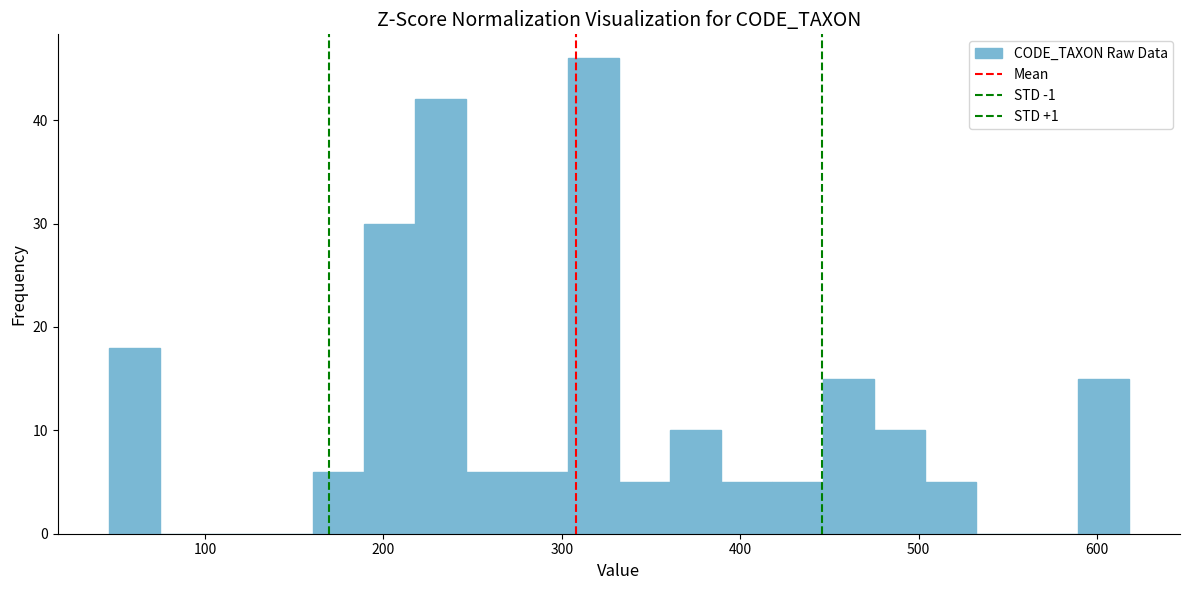

Read against the x-axis, roughly where is the centre of the tallest bar?

320